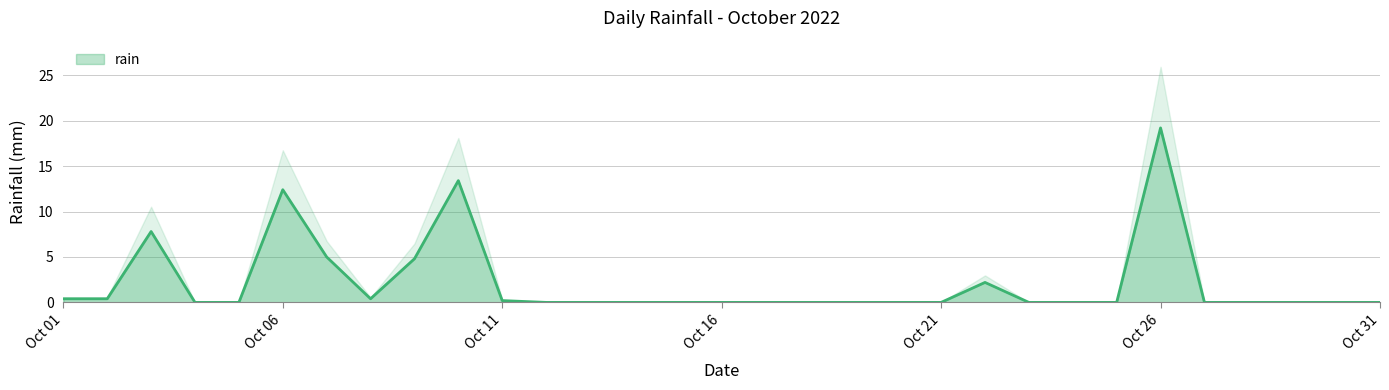

Reading right to left, list all the values displayed in this chart.

0.0	0.0	0.0	0.0	0.0	19.2	0.0	0.0	0.0	2.2	0.0	0.0	0.0	0.0	0.0	0.0	0.0	0.0	0.0	0.0	0.2	13.4	4.8	0.4	5.0	12.4	0.0	0.0	7.8	0.4	0.4